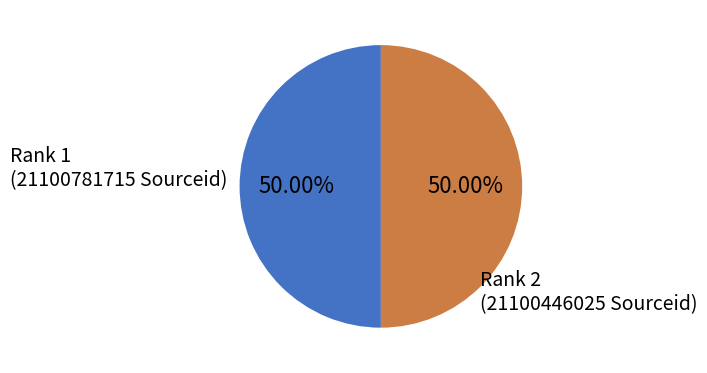

How many segments does this pie chart have?

2